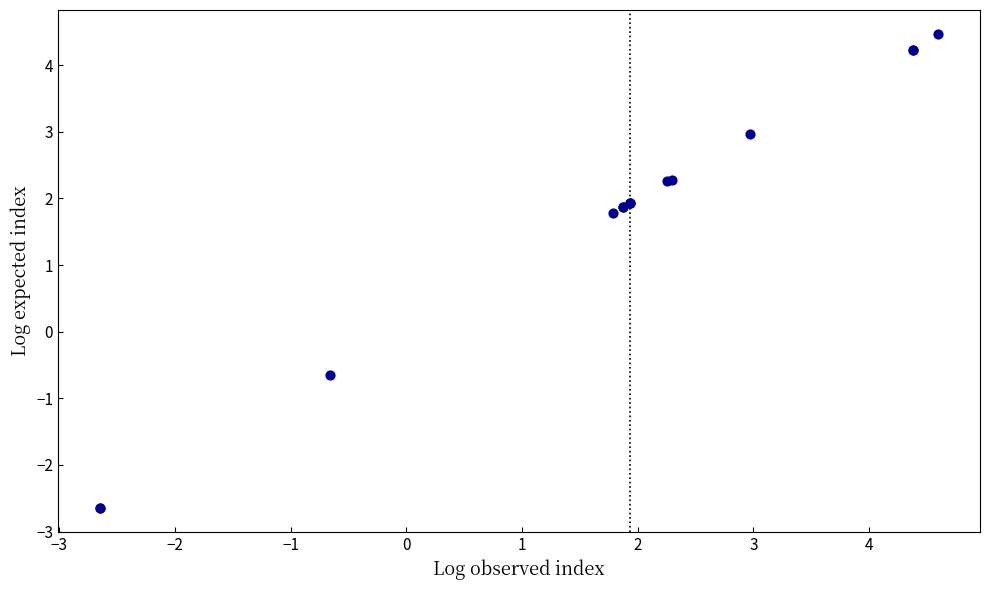

What Y value in the scatter plot is closest to 0?

-0.7